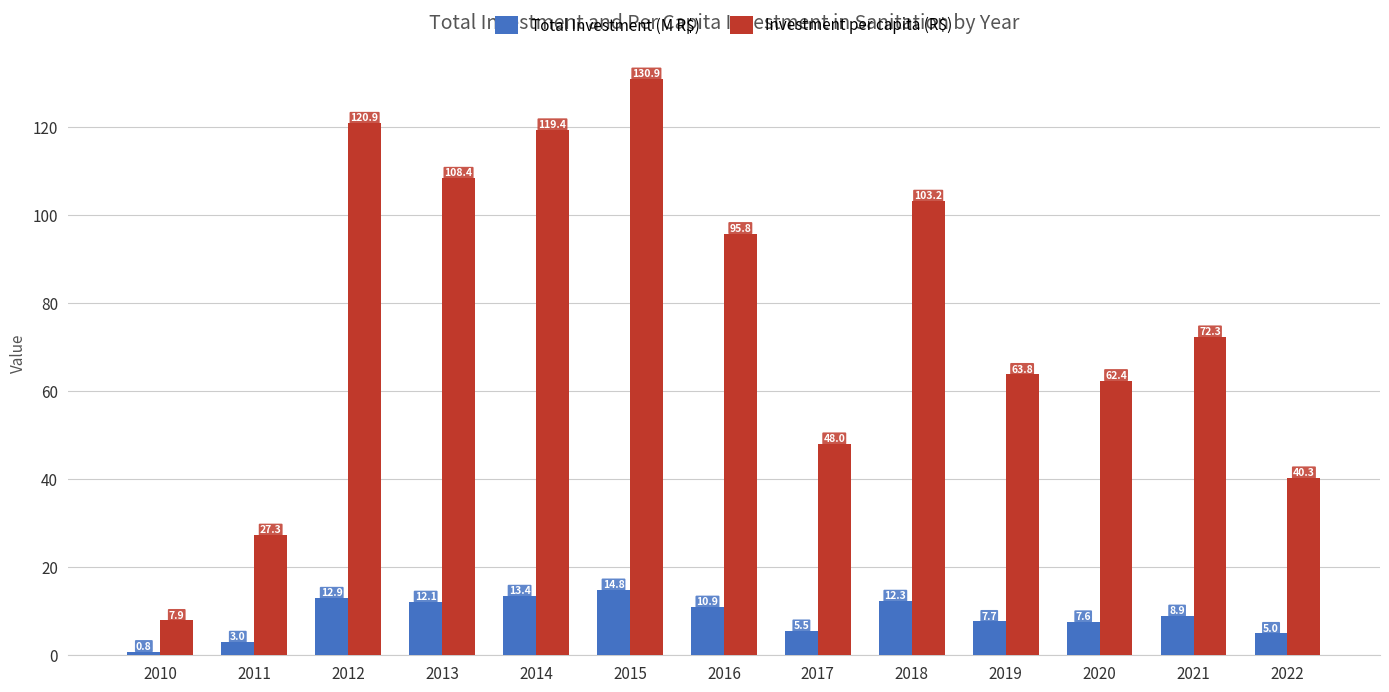

Is the value of Total Investment (M R$) at 2010 greater than the value of Investment per capita (R$) at 2019?

No